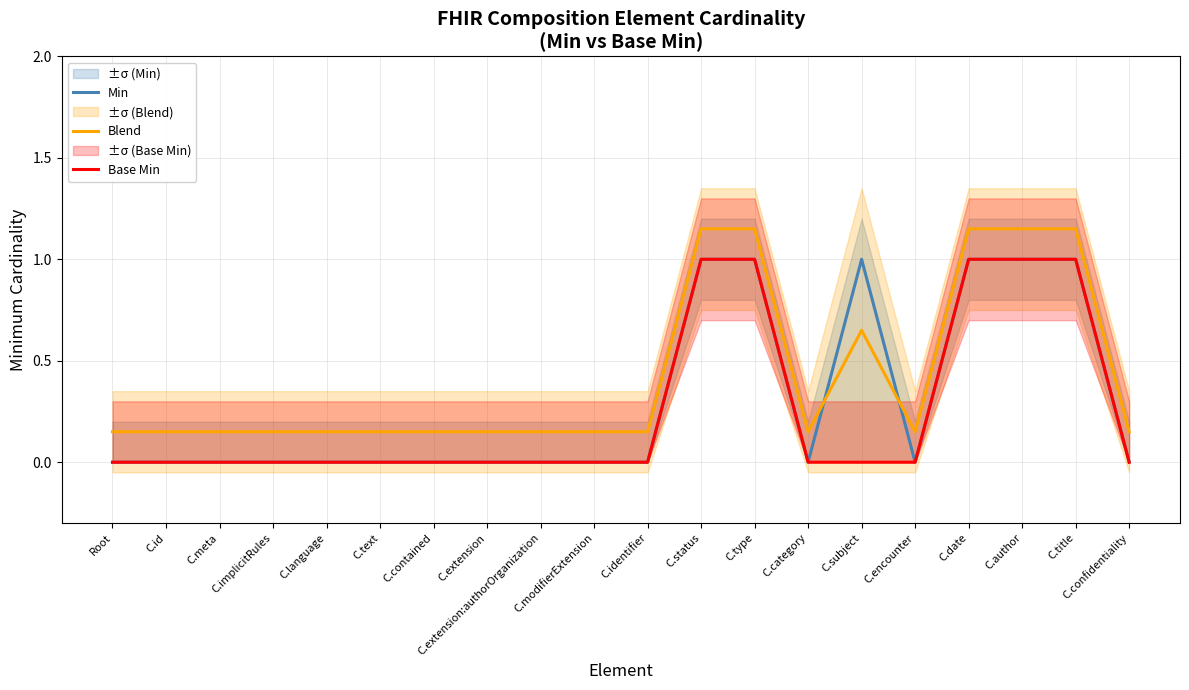

True or false: Min has more than 0 interior local peaks.

True